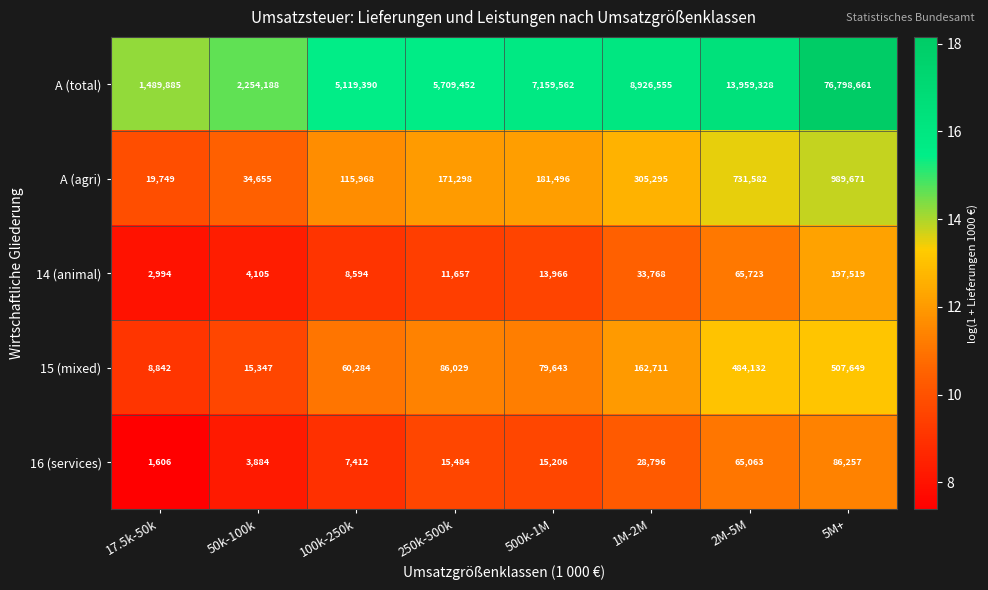

What is the average value of the A (total) series?

15177128